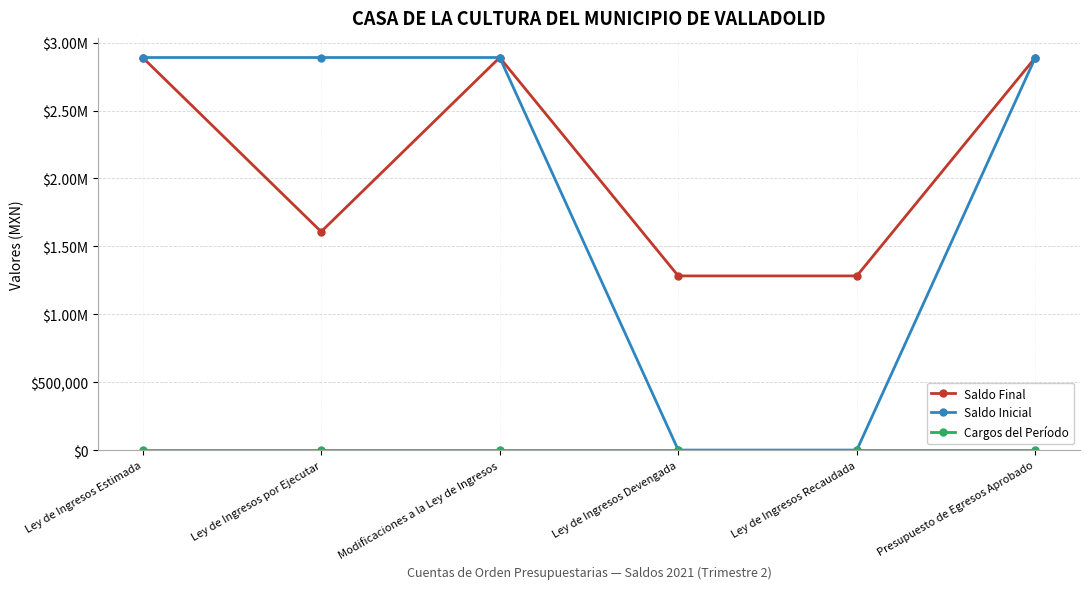

True or false: Saldo Inicial and Cargos del Período intersect in this chart.

False